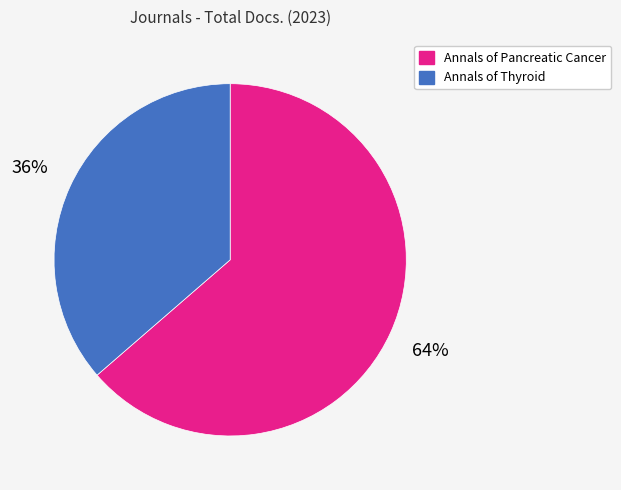

How many slices are in this pie chart?

2